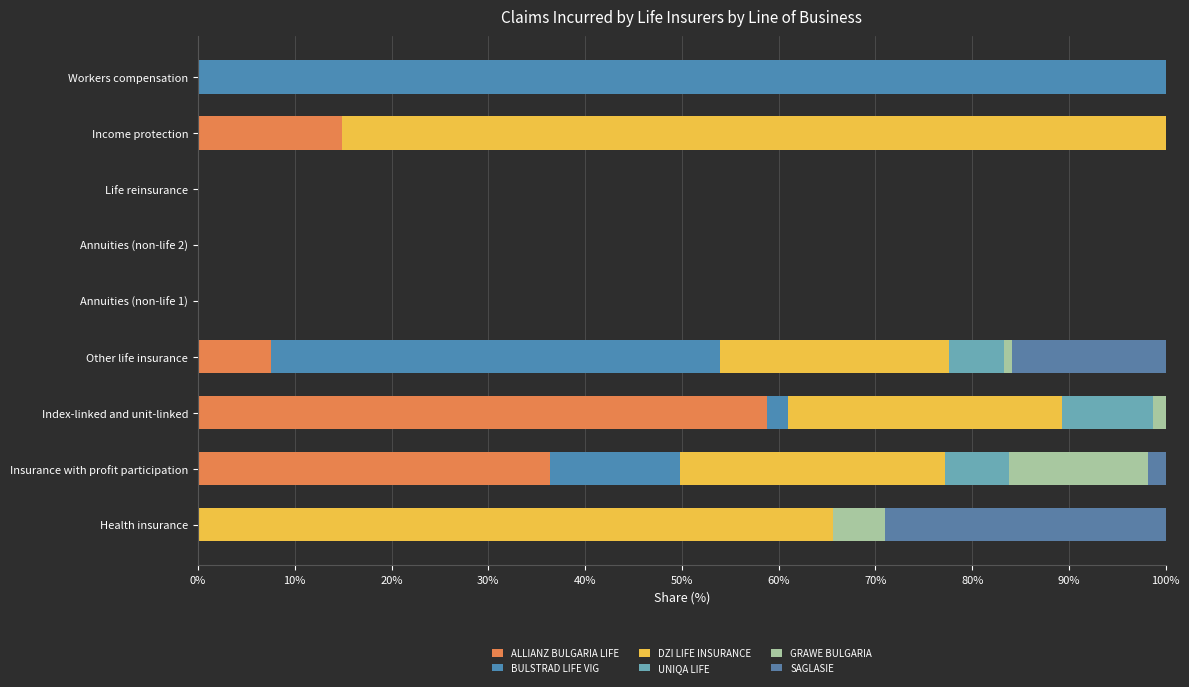

Count the number of data series in this chart.

6